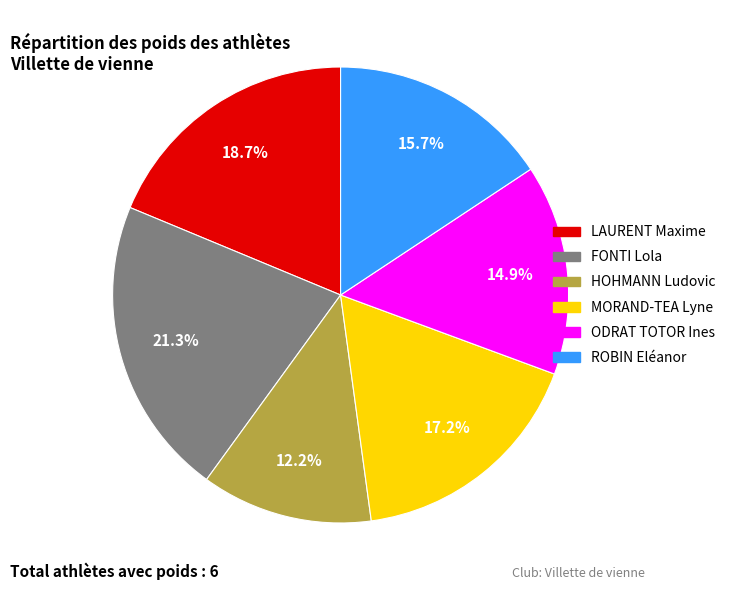

What percentage is the MORAND-TEA Lyne slice, to the nearest percent?

17%